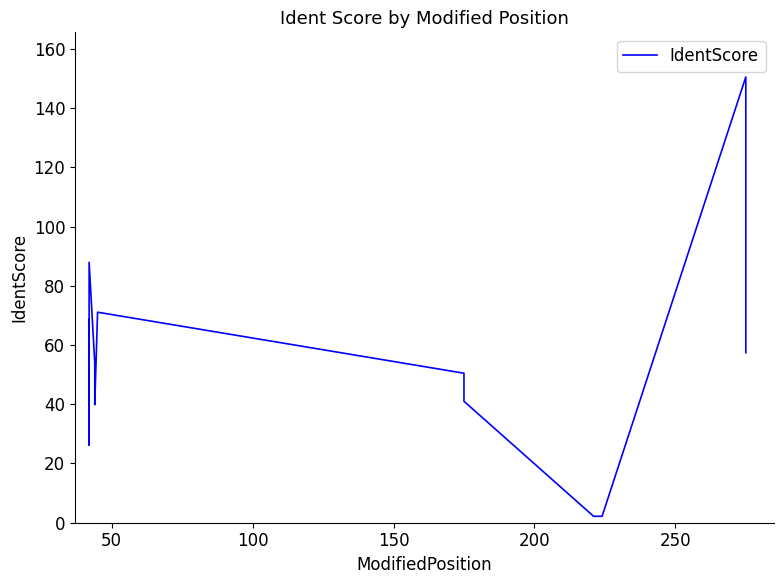

How many values are below 57?

8